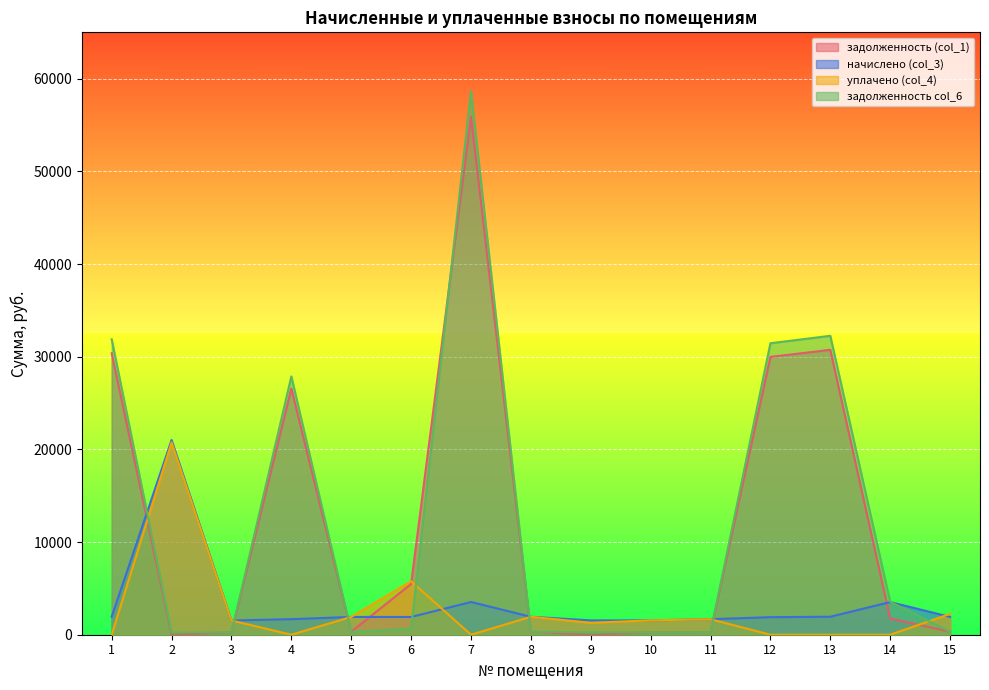

Is the value of задолженность (col_1) at 1 greater than the value of задолженность col_6 at 13?

No